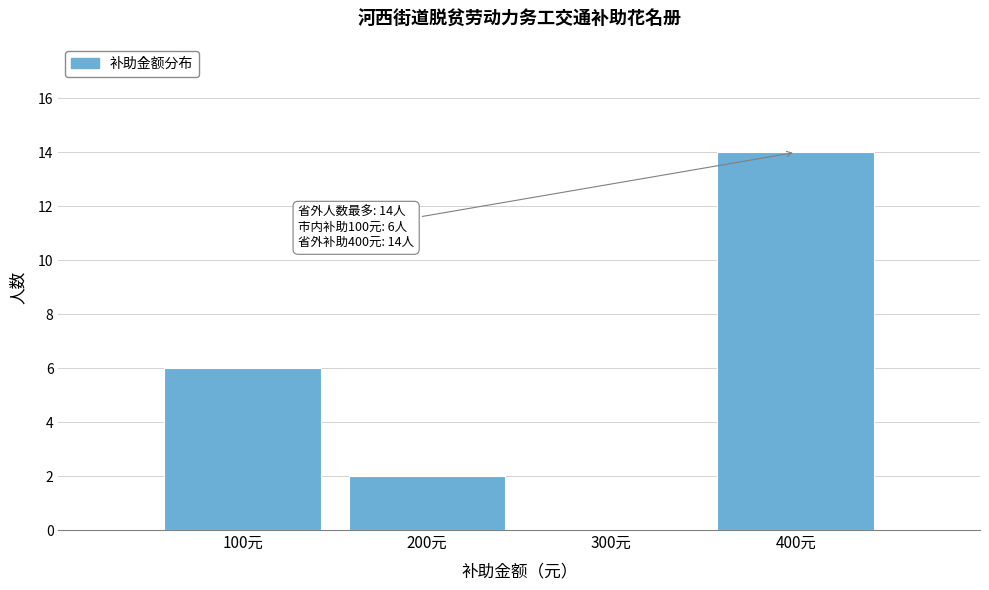

Over which range of the x-axis is the bar tallest?

350 to 450